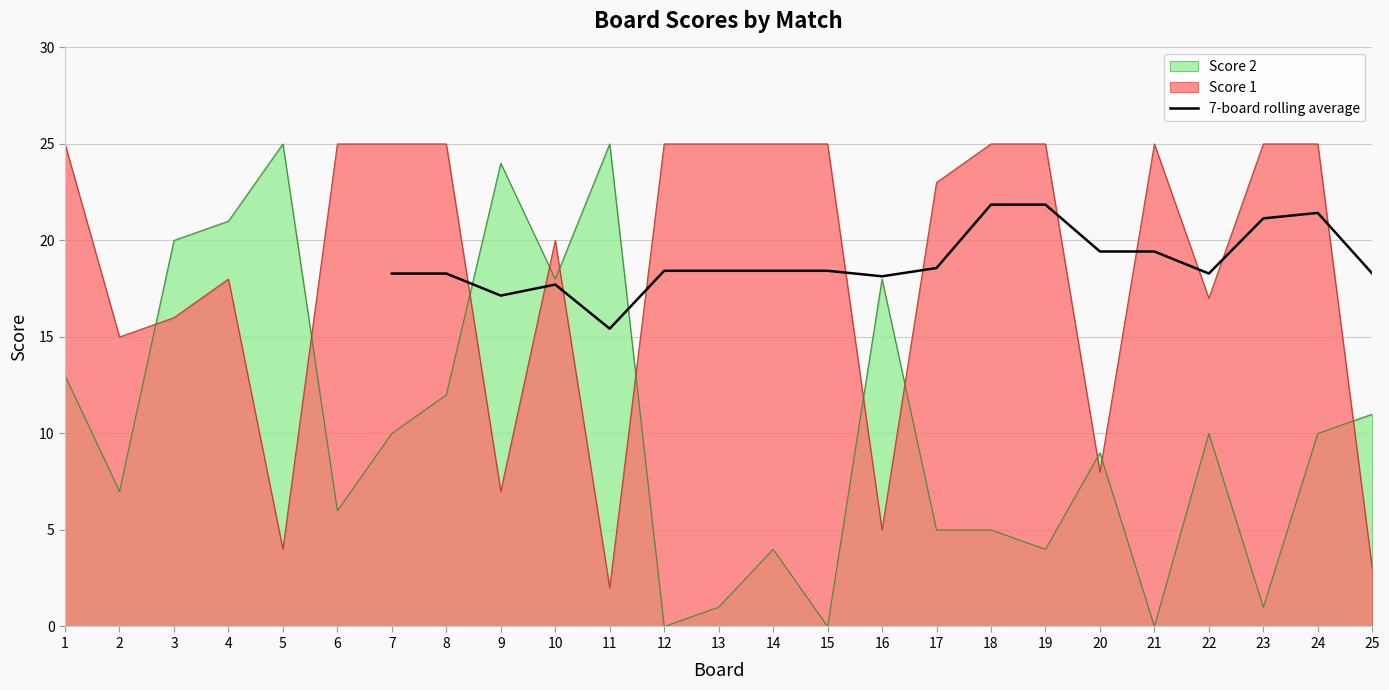

What is the difference between the second highest and minimum values?

6.4